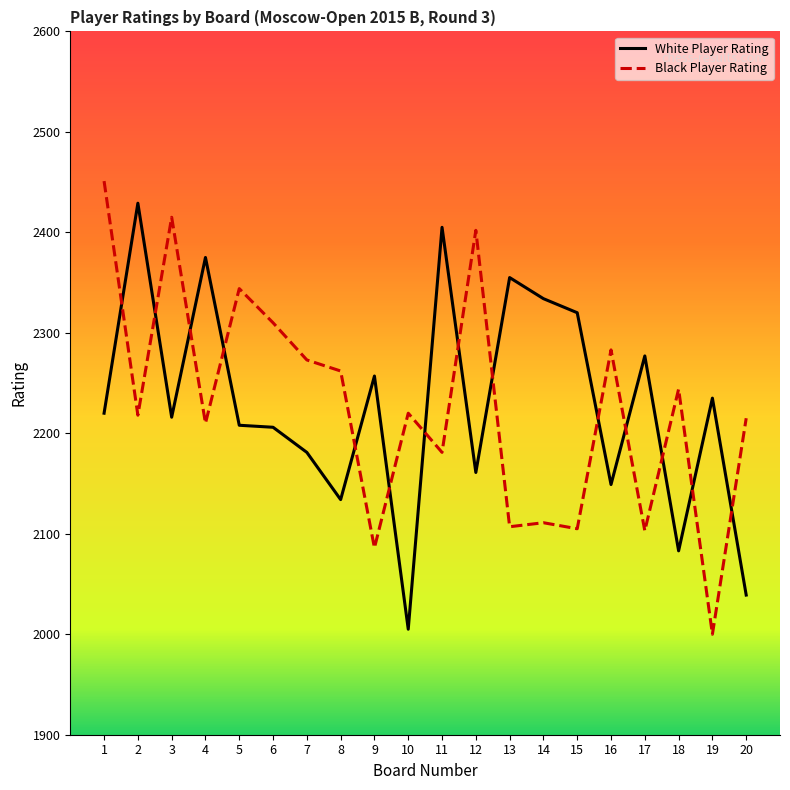

True or false: Black Player Rating has a value of 1219 at 17.

False